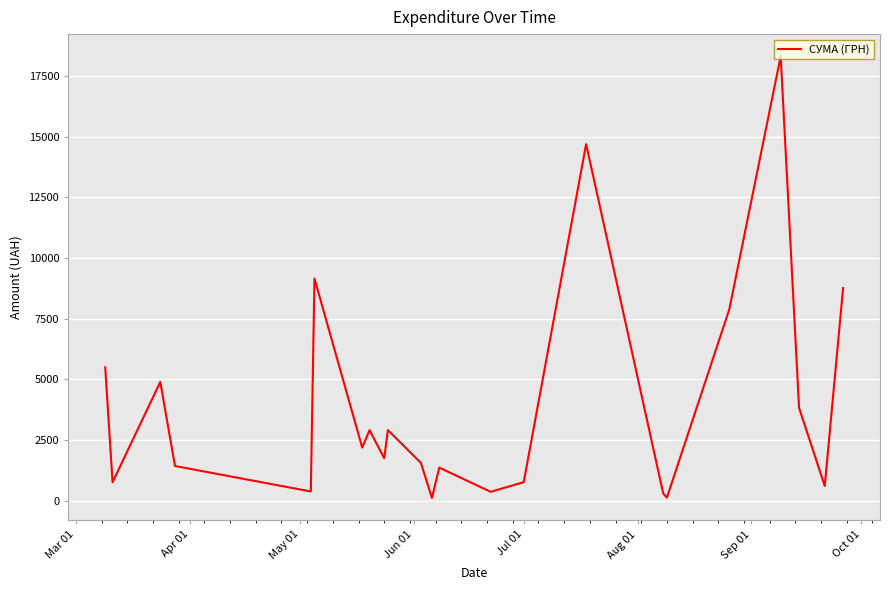

What is the difference between the maximum and minimum values?

18189.5